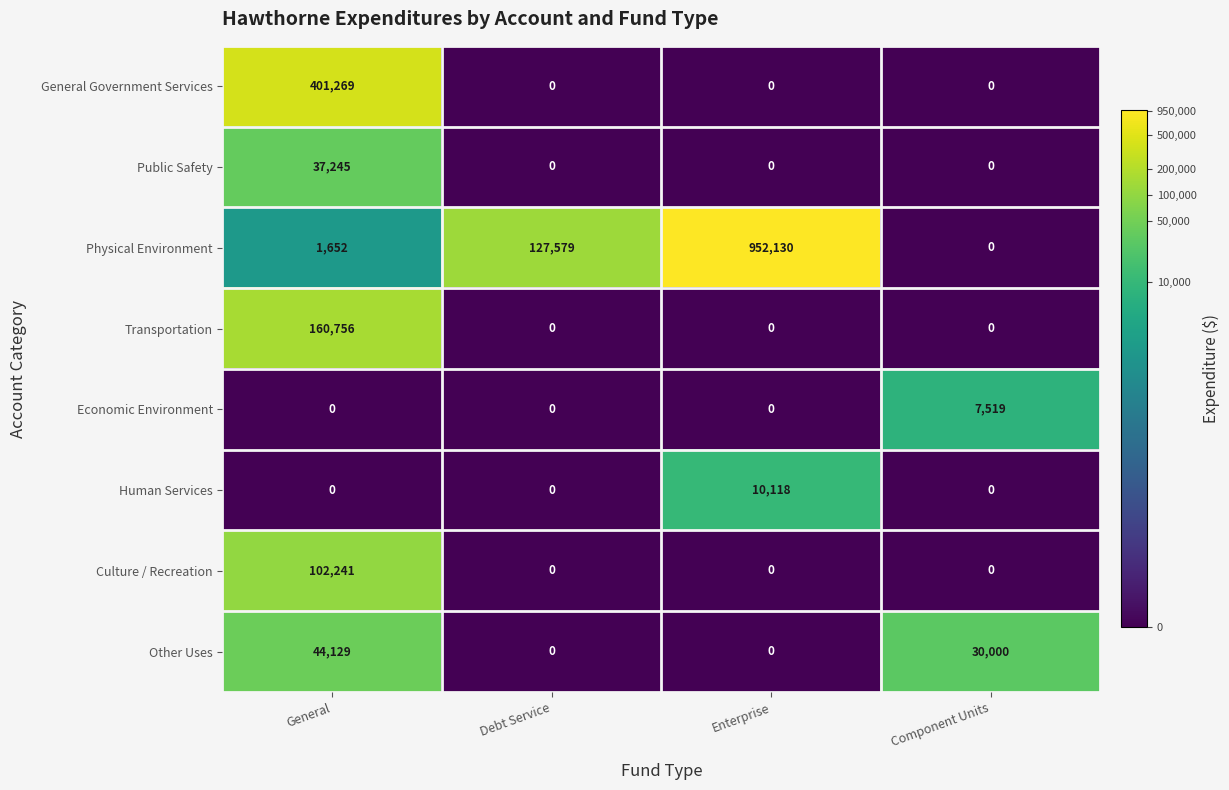

What is the total value across all series at Debt Service?

127579